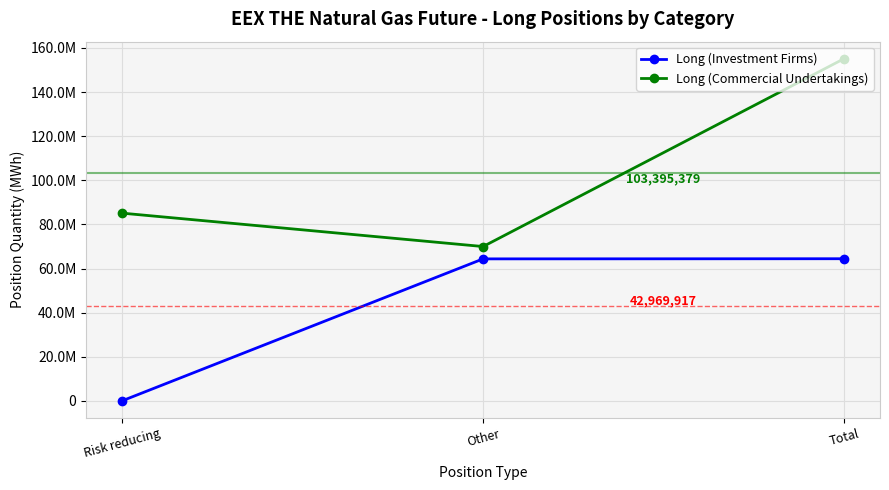

At which label does Long (Investment Firms) first exceed 64388006?

Total